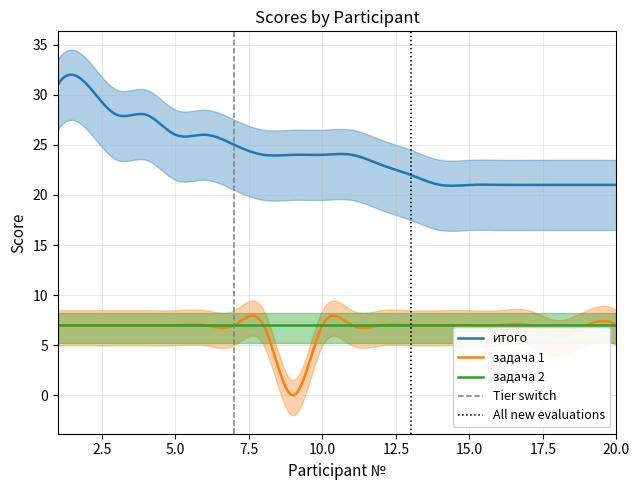

At which category is the sum across all series the highest?

1